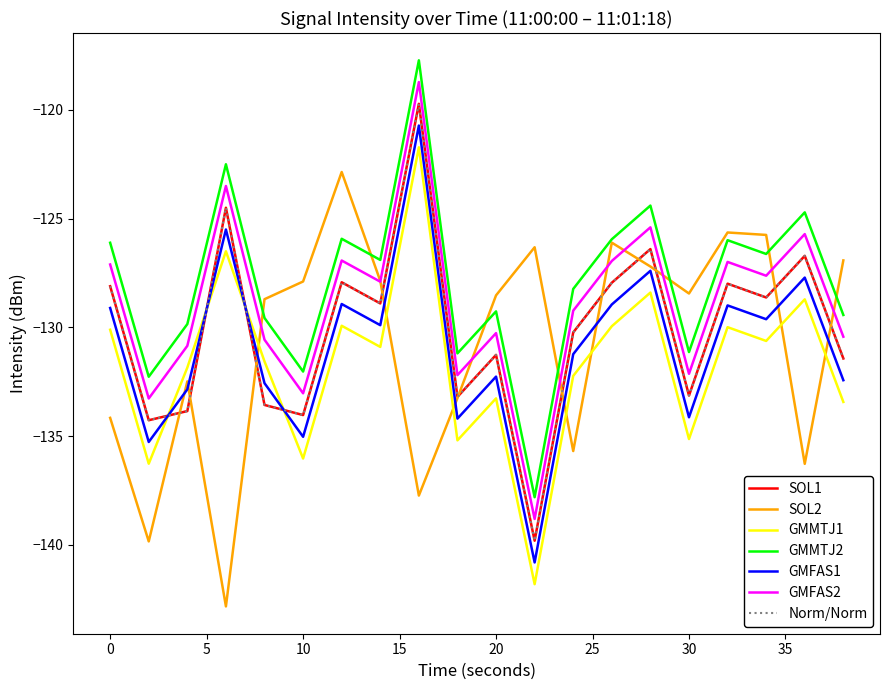

Does the chart display data point markers on the line(s)?

No